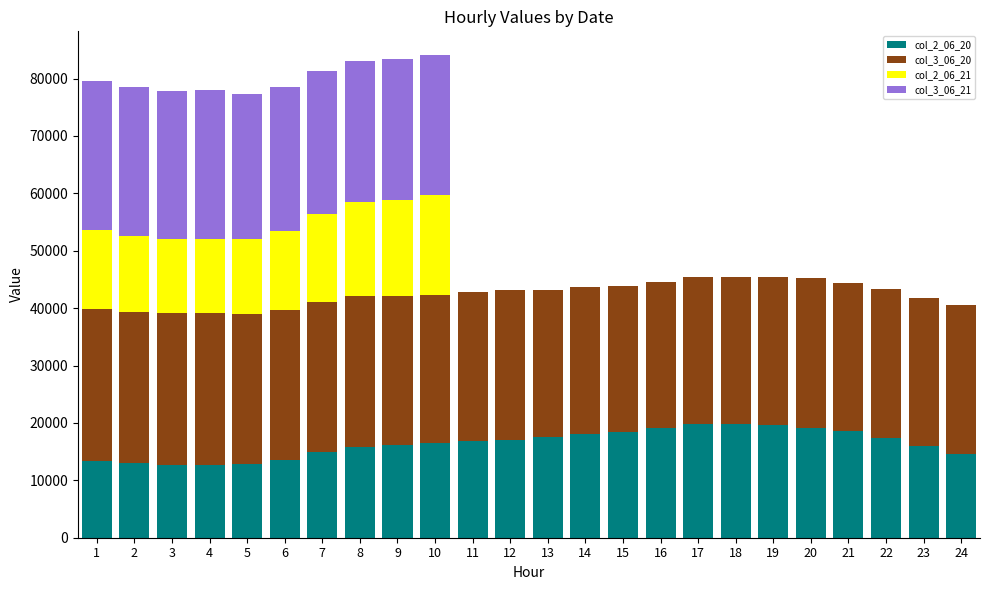

Which series changed the most between 15 and 17?

col_2_06_20